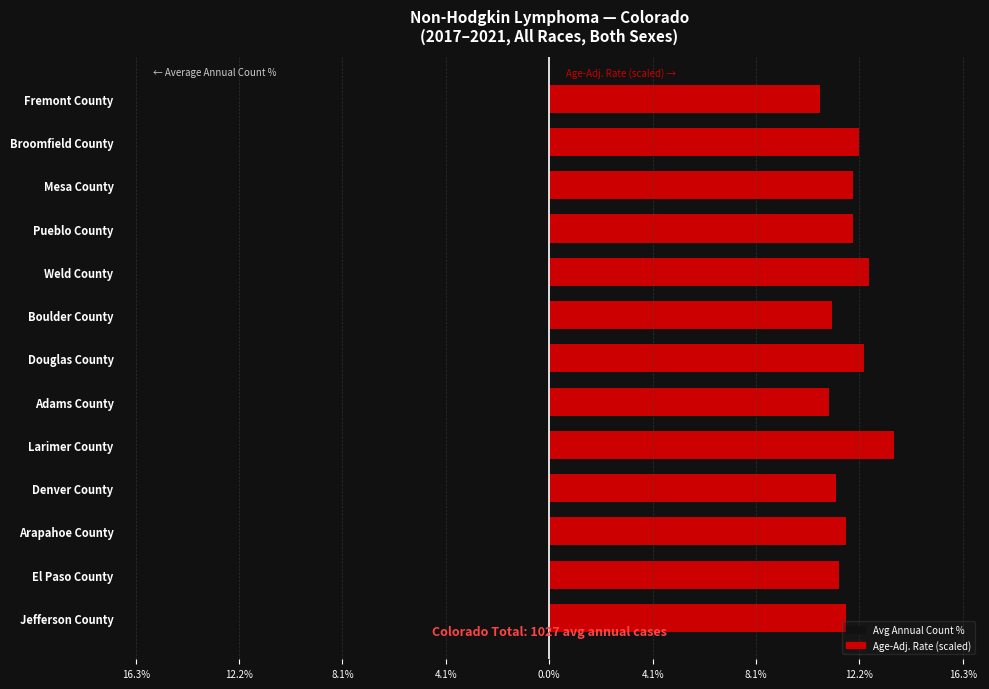

At Douglas County, list the series in order from largest to smallest.

Age-Adj. Rate (scaled), Count %